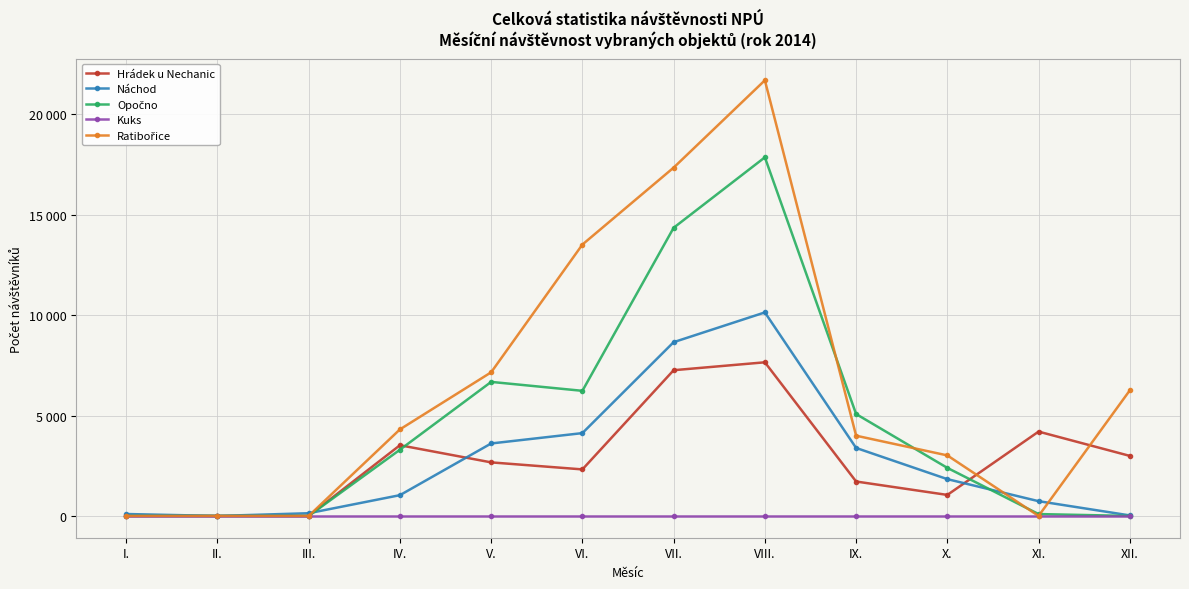

What is the greatest value displayed?

21699